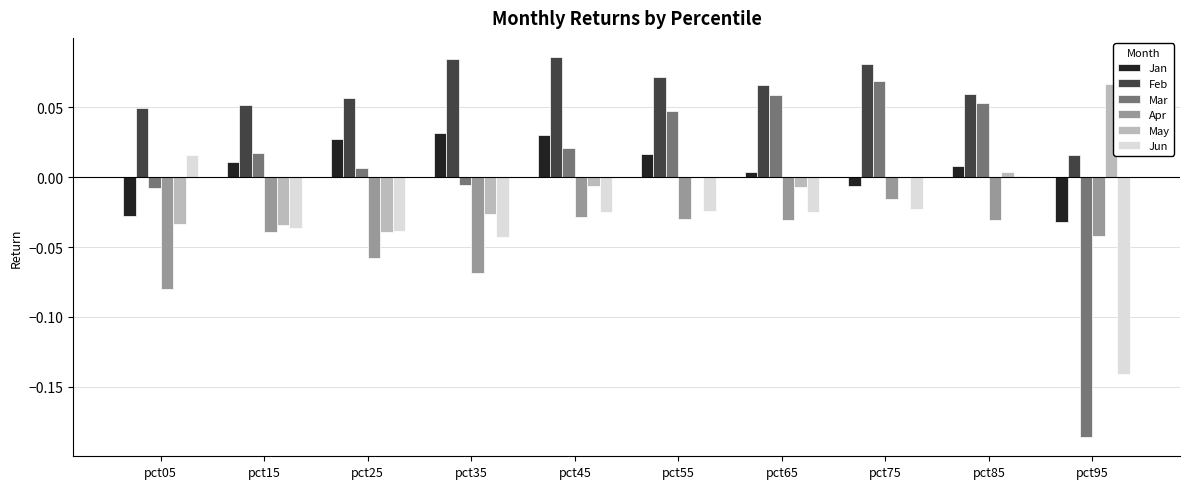

Which category has the highest value in the Apr series?

pct75